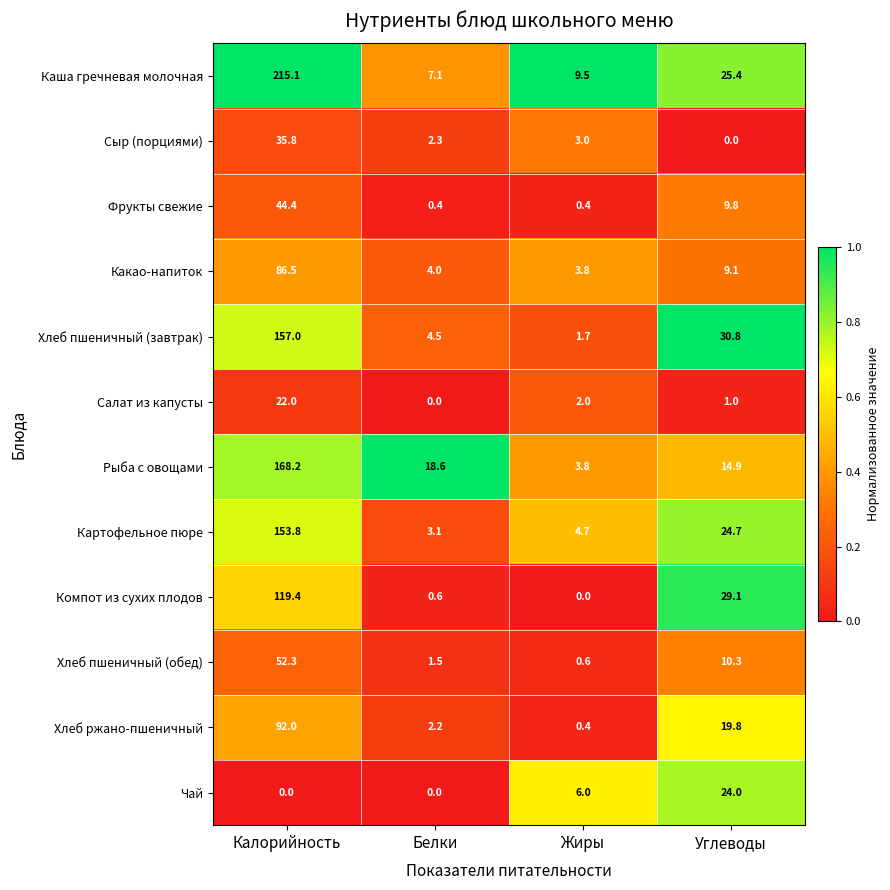

At how many categories does at least one series exceed 0?

4